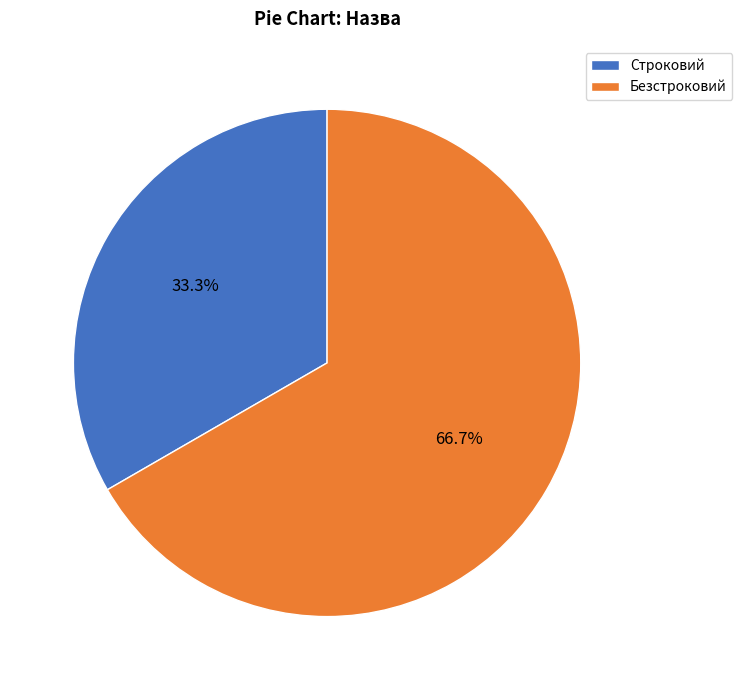

To the nearest percent, what is the combined percentage of Строковий and Безстроковий?

100%